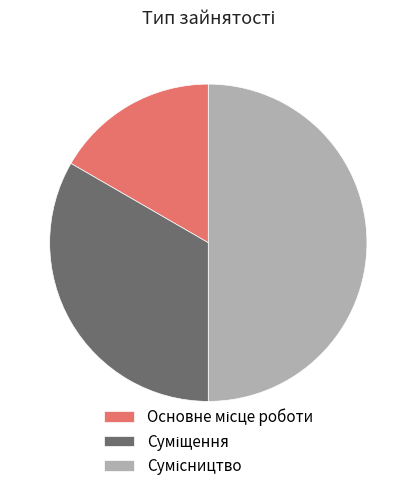

How many slices are in this pie chart?

3